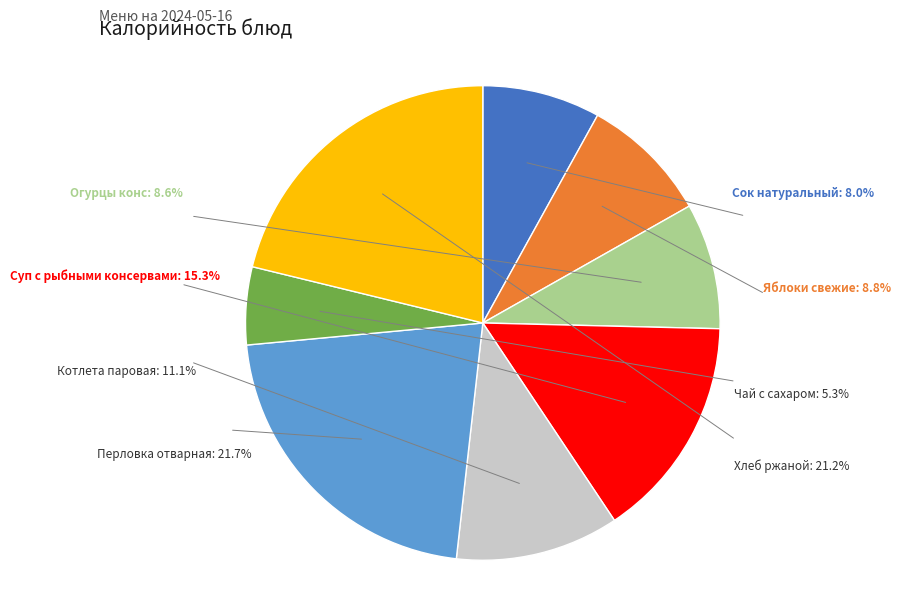

The Перловка отварная slice represents 22% of the pie. True or false?

True